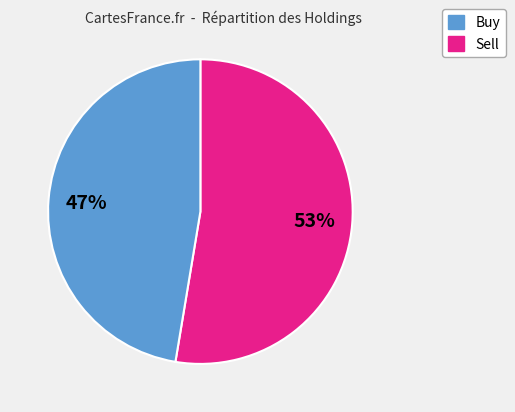

Is there a majority slice in this chart?

Yes